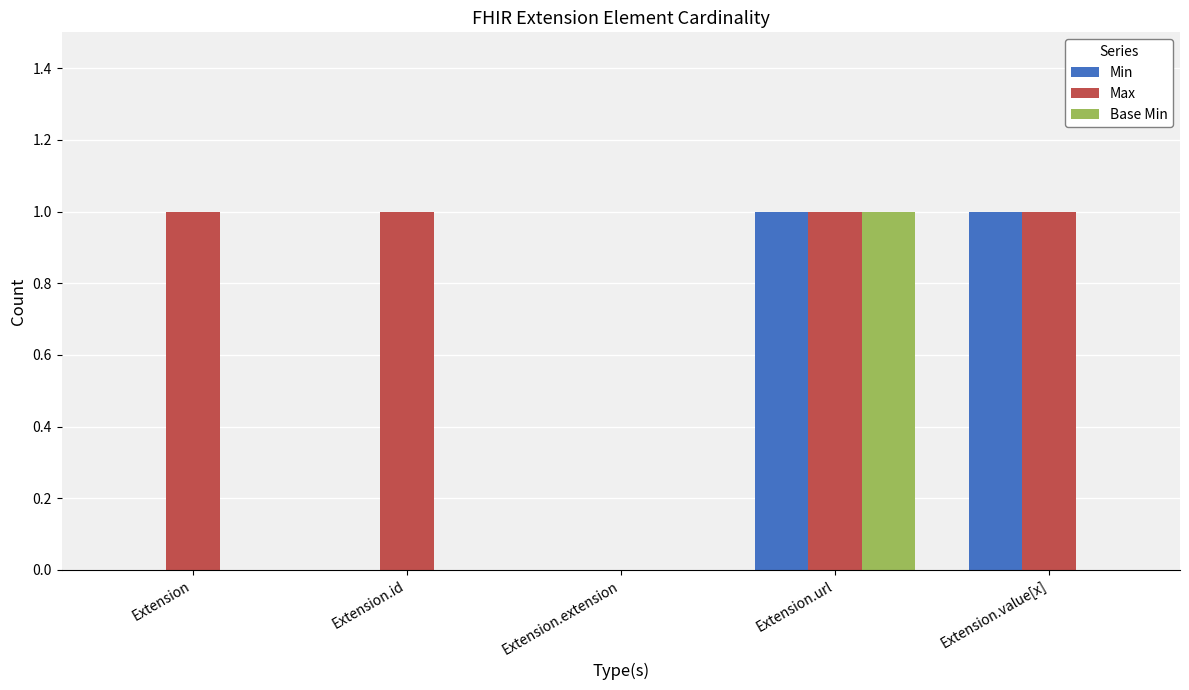

Which series has the largest total across all categories?

Max